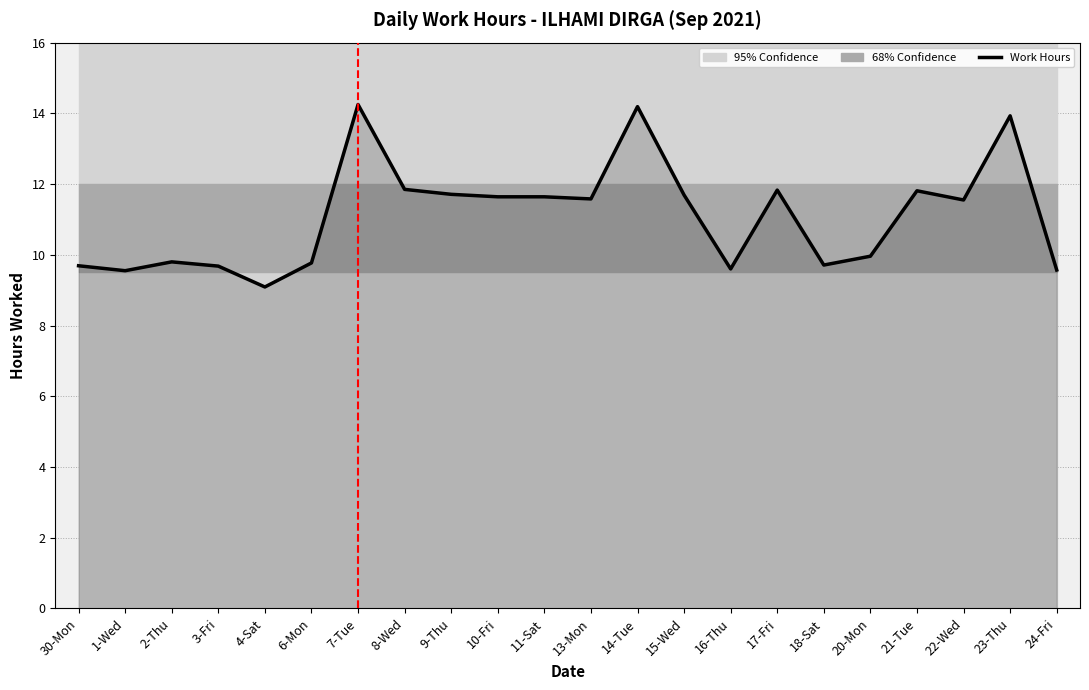

Where is the first local maximum?

2-Thu